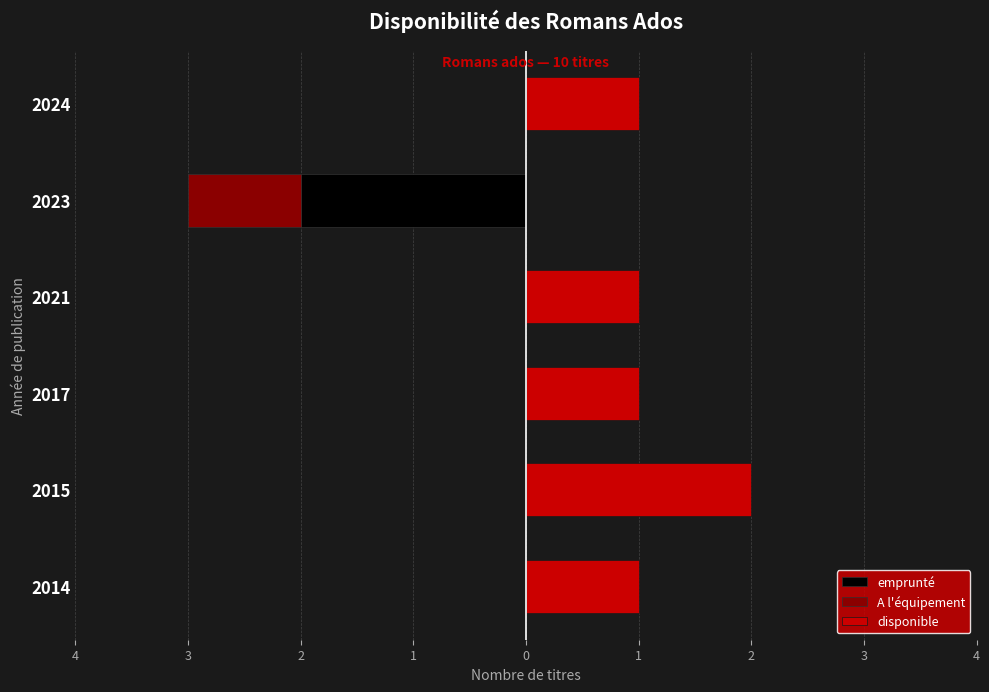

Which series has the largest total across all categories?

disponible